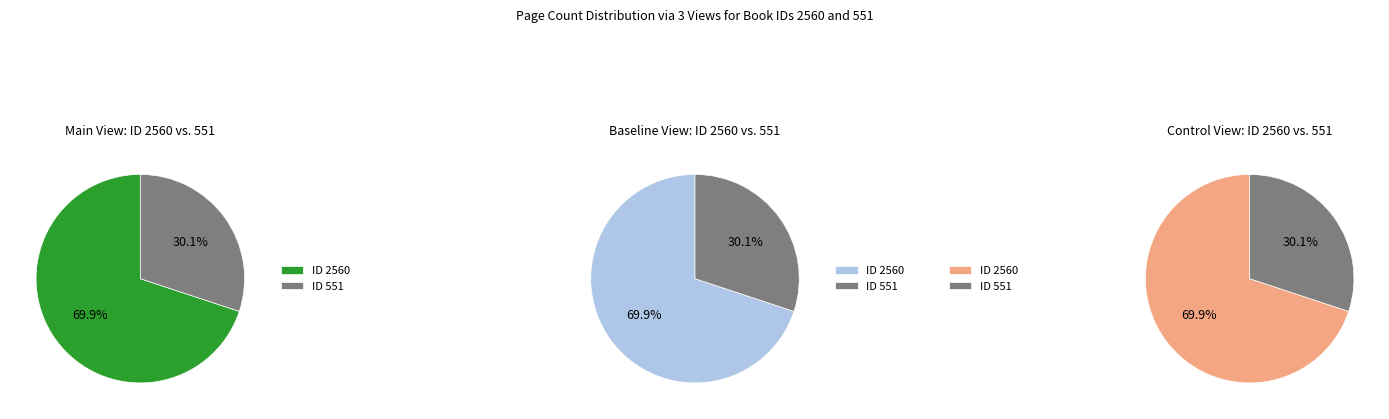

To the nearest percent, what is the difference between the 551 and 2560 slice percentages?

40%